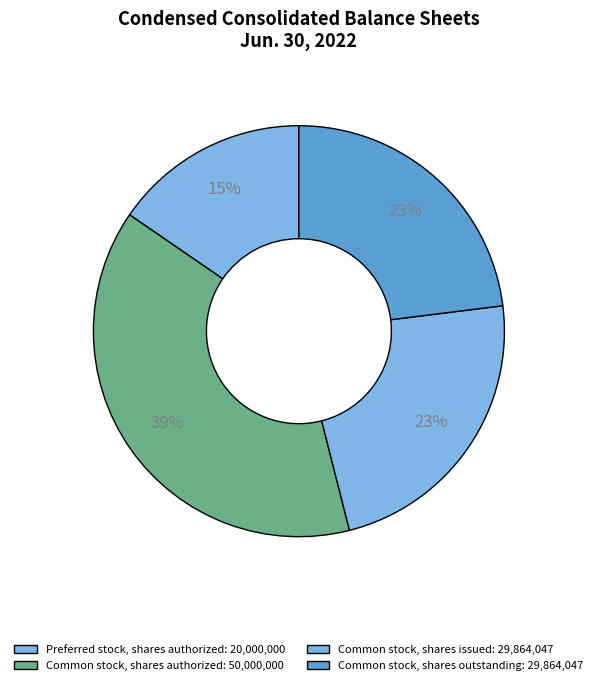

Count the number of slices in the pie.

4